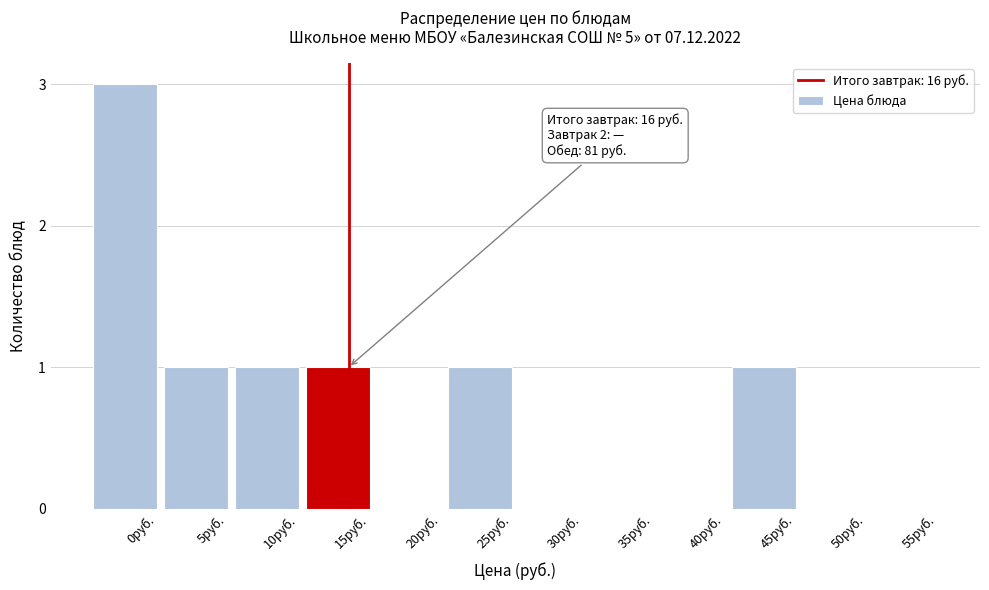

Reading right to left, transcribe all the data shown in this chart.

55руб.=0	50руб.=0	45руб.=1	40руб.=0	35руб.=0	30руб.=0	25руб.=1	20руб.=0	15руб.=1	10руб.=1	5руб.=1	0руб.=3